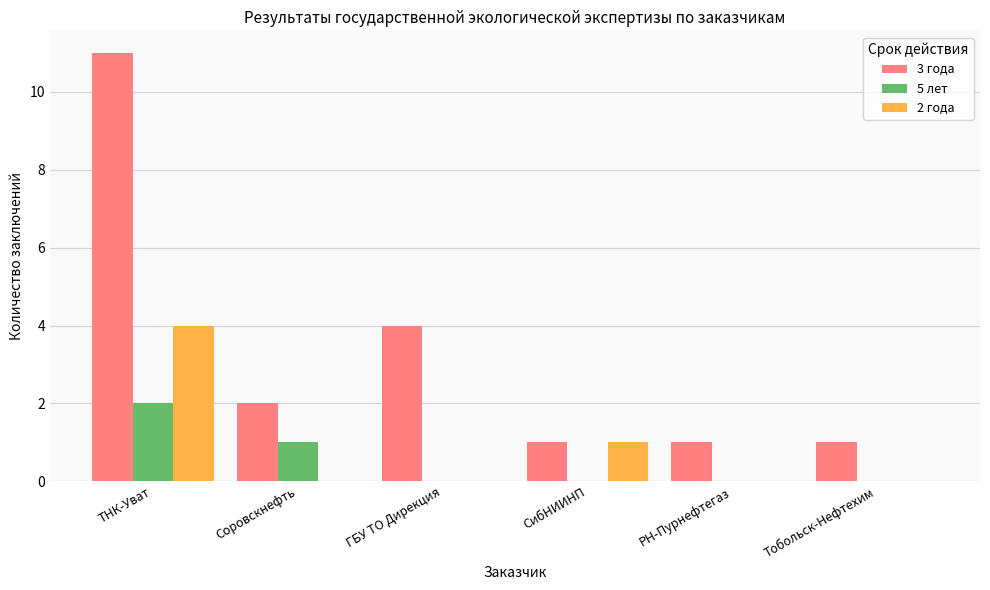

Reading left to right, what are all the values shown in this chart?

3 года: 11	2	4	1	1	1
5 лет: 2	1	0	0	0	0
2 года: 4	0	0	1	0	0